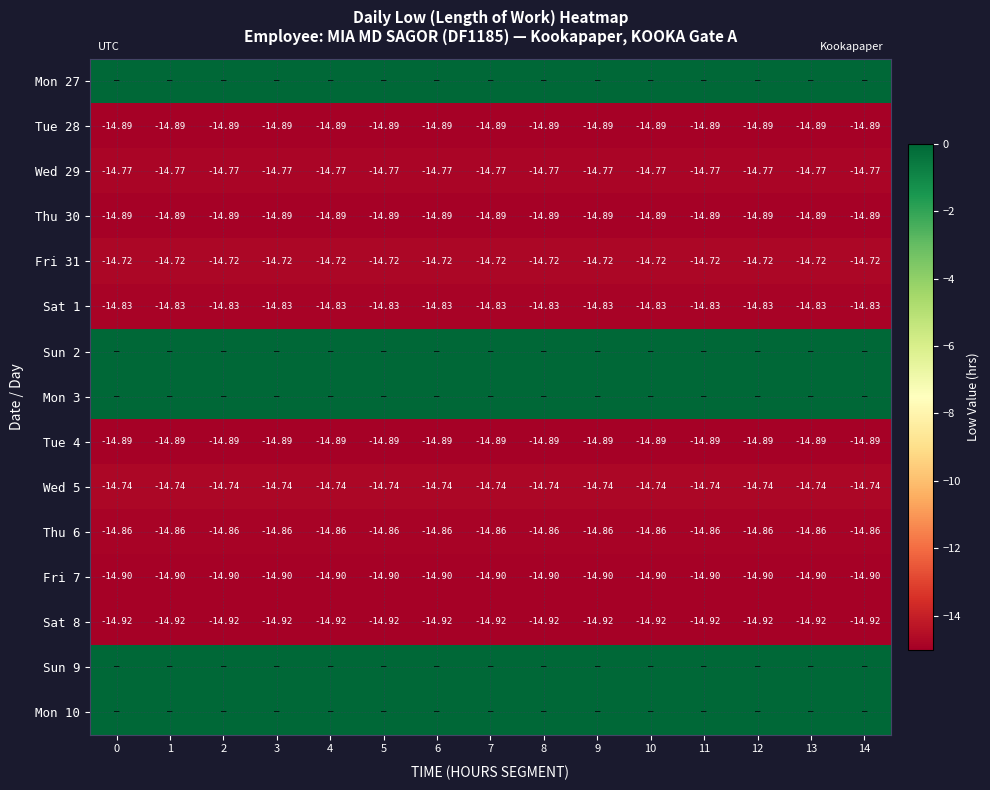

What value does the Sat 8 series have at 5?

-14.9